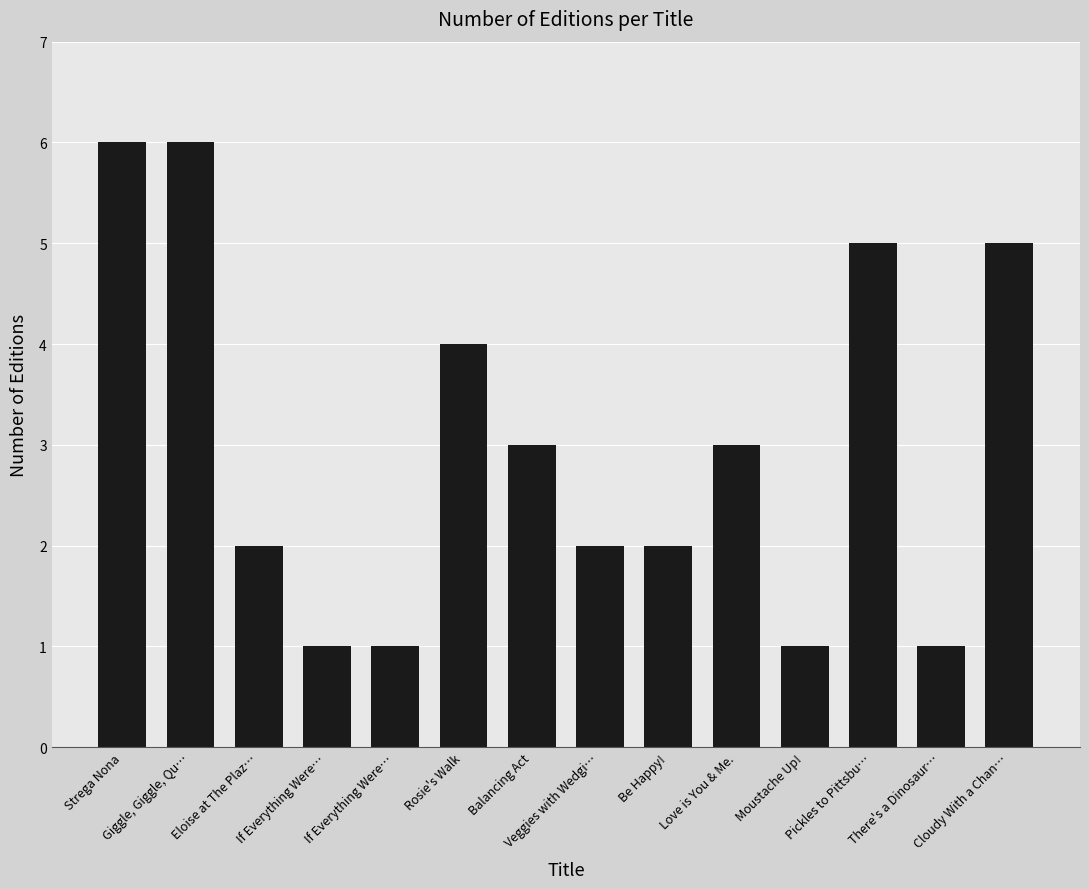

Count the number of categories in the chart.

14